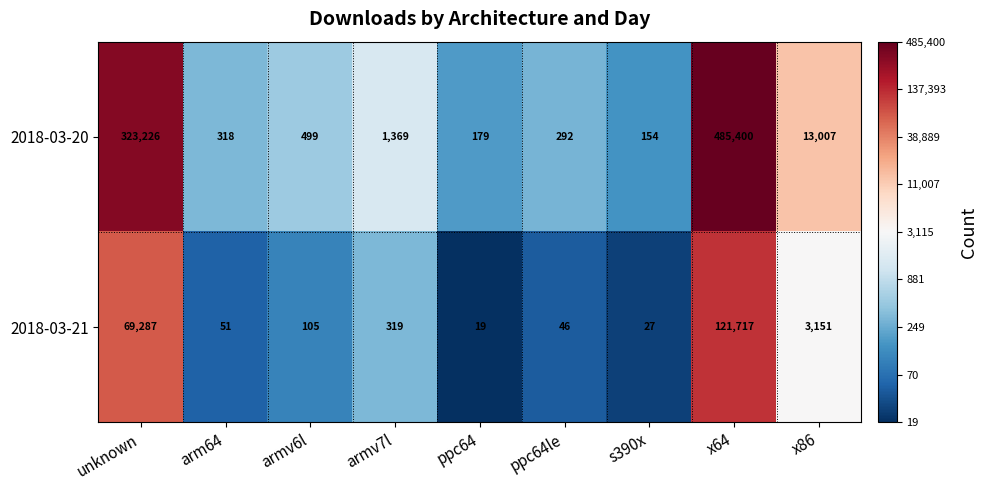

Which series has the largest total across all categories?

2018-03-20